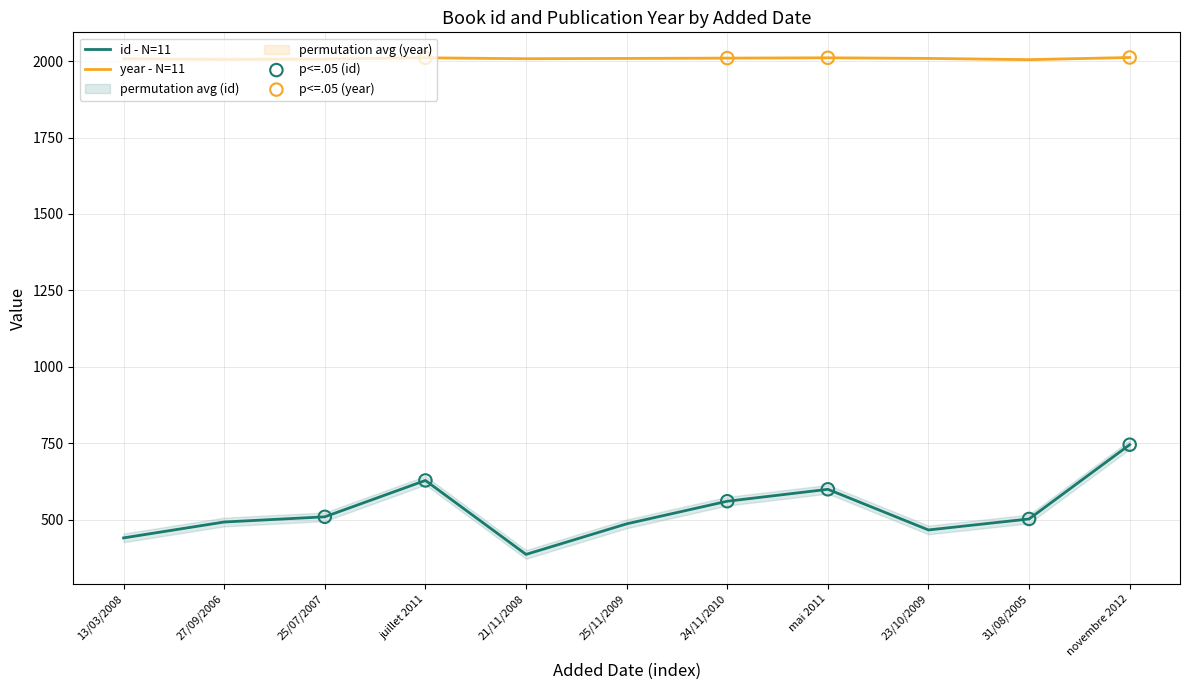

At how many categories does at least one series exceed 1717?

11